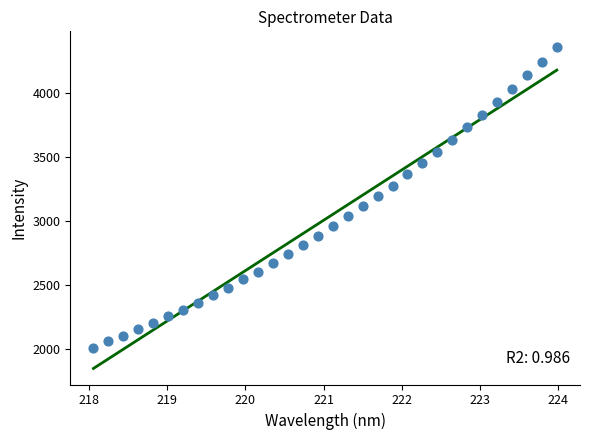

What is the range of Y values (max minus min)?

2347.5